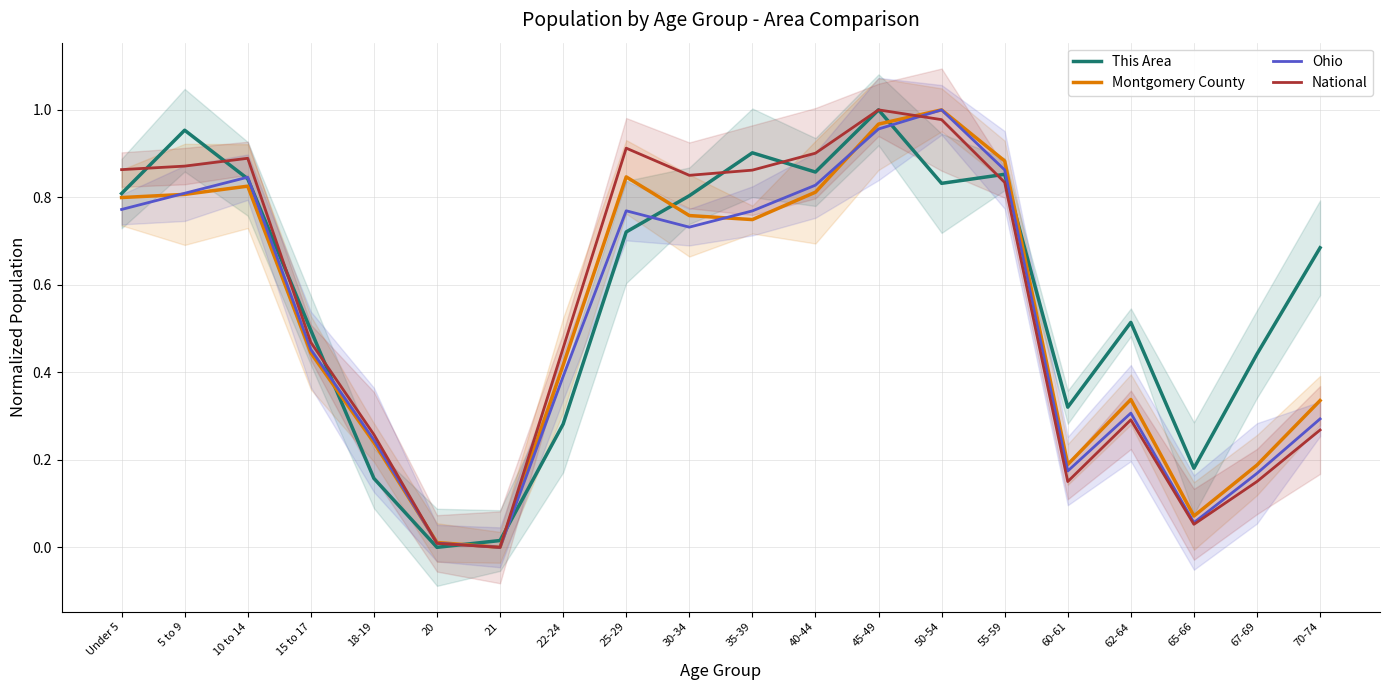

What is the sum of the Montgomery County values at 45-49 and 50-54?

2.0